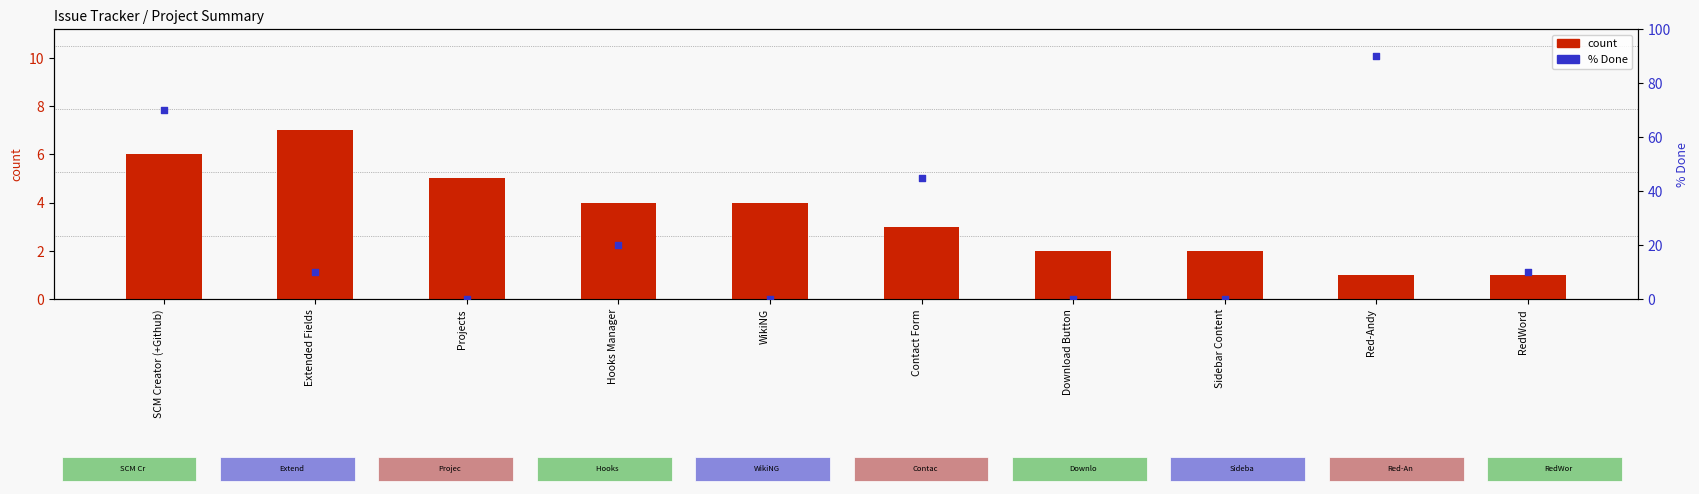

Which series contains the highest Y value?

% Done